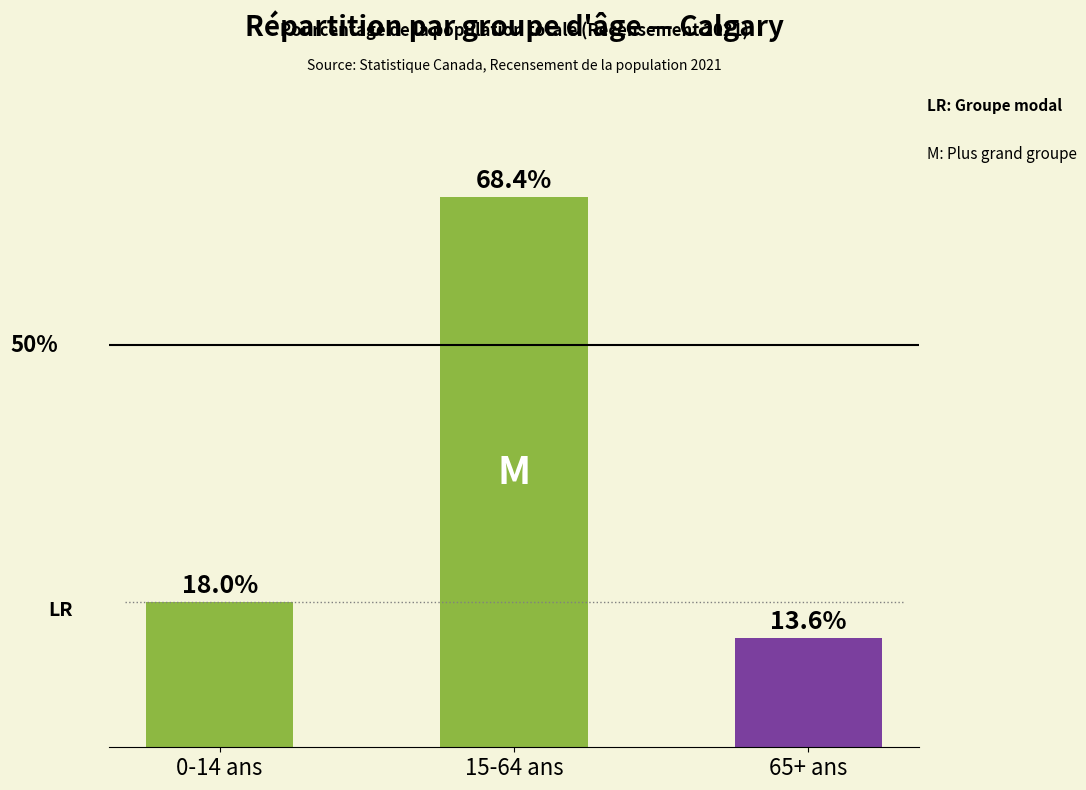

Where is the data nearest to the value 41?

0-14 ans